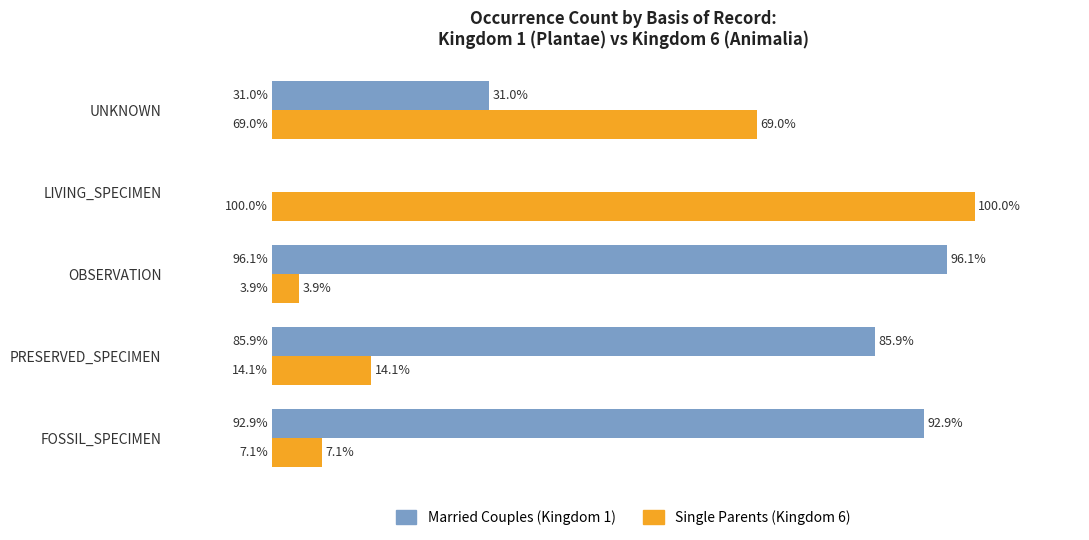

Where is Married Couples (Kingdom 1) nearest to the value 48?

UNKNOWN